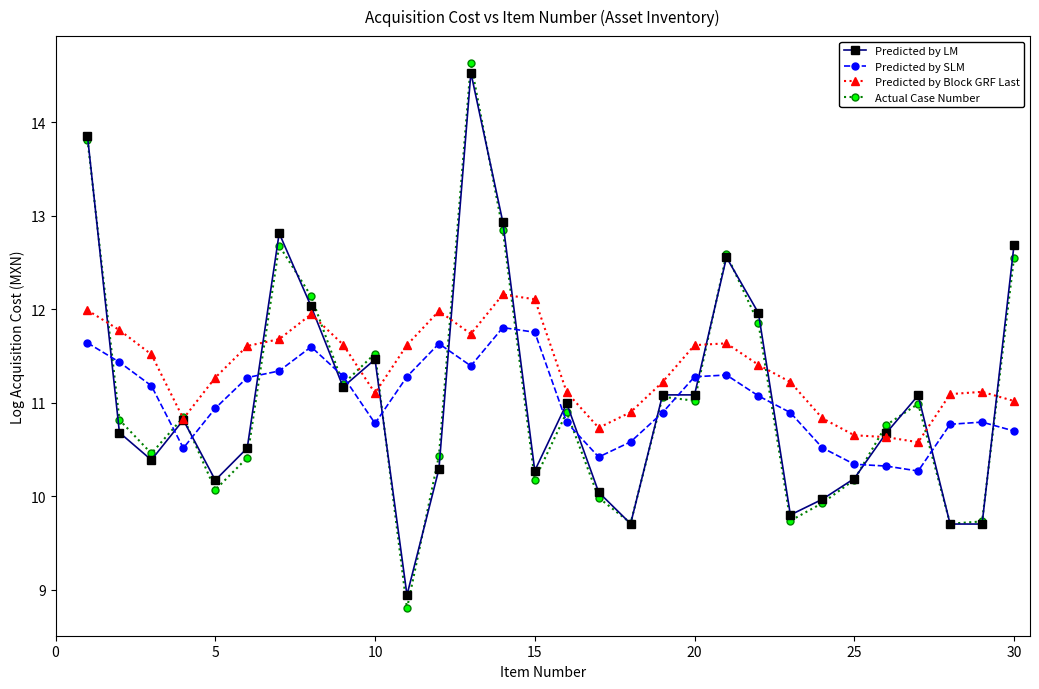

True or false: Predicted by SLM has more than 1 interior local peaks.

True